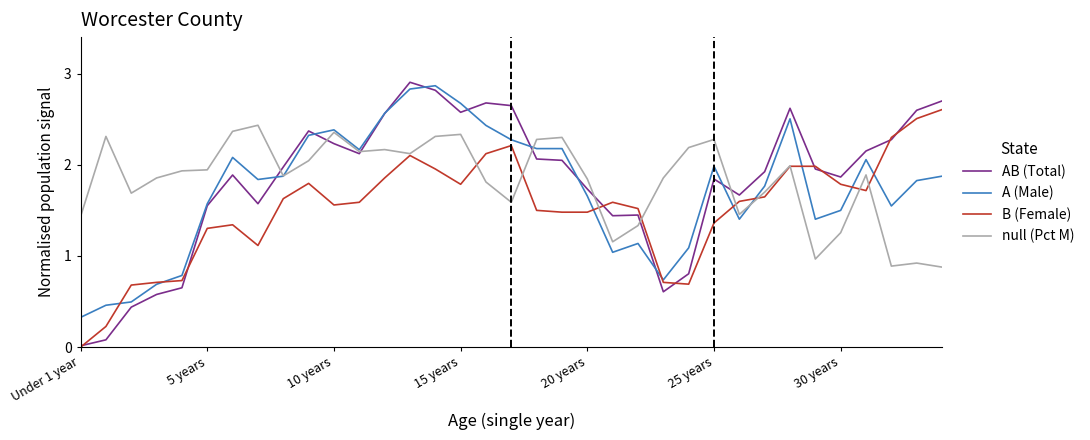

What is the maximum value shown in the chart?

2.9